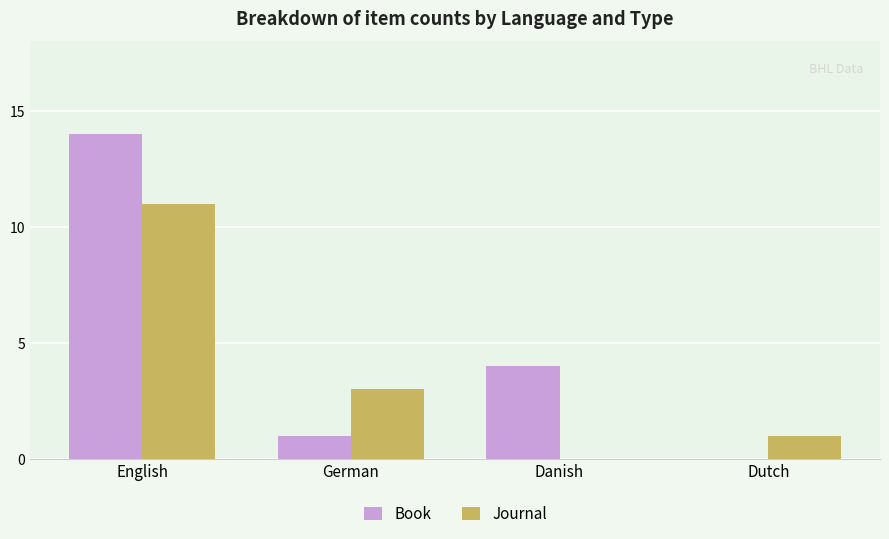

At which category is the sum across all series the highest?

English